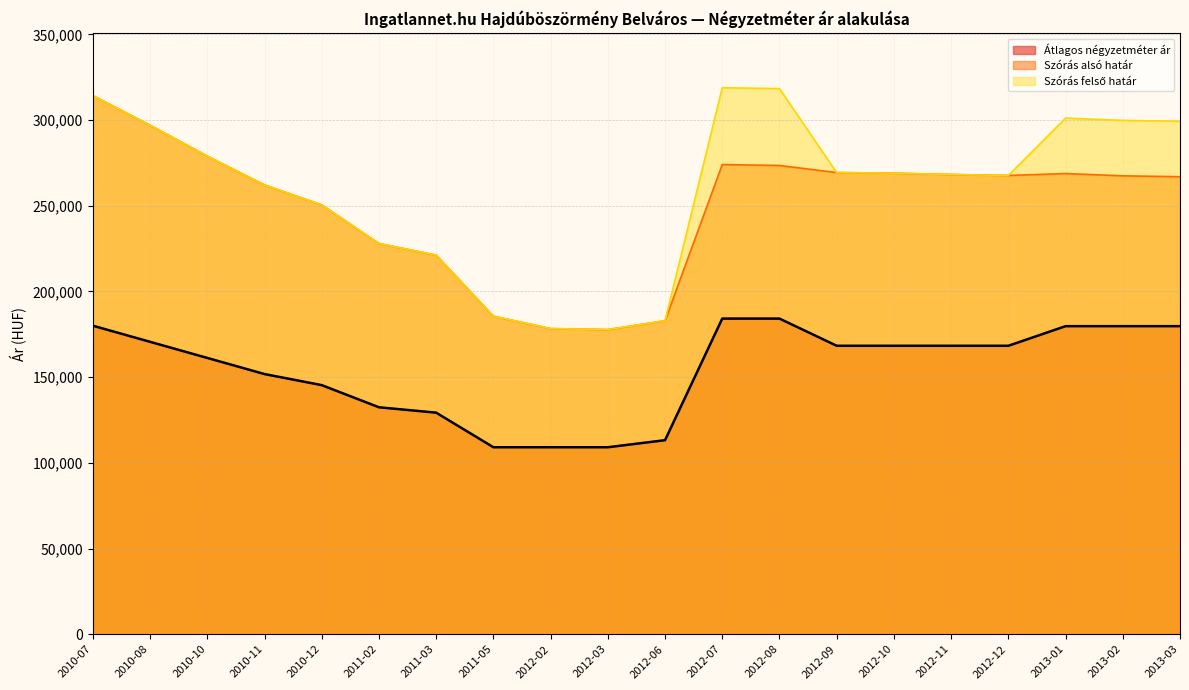

How many data points does each series have?

20